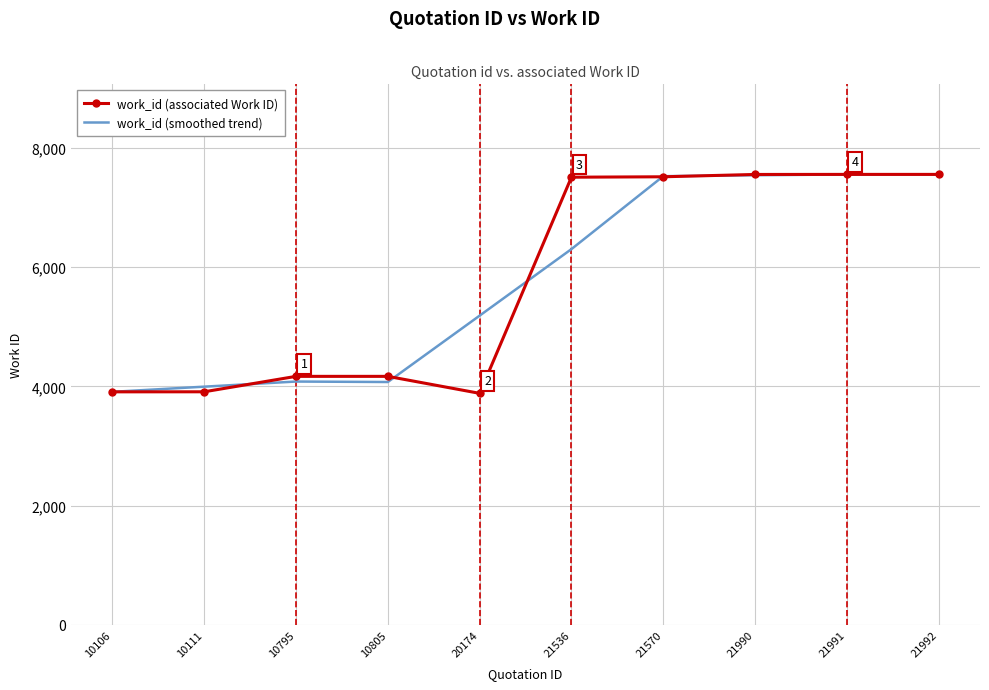

What is the lowest value of the work_id (associated Work ID) series?

3884